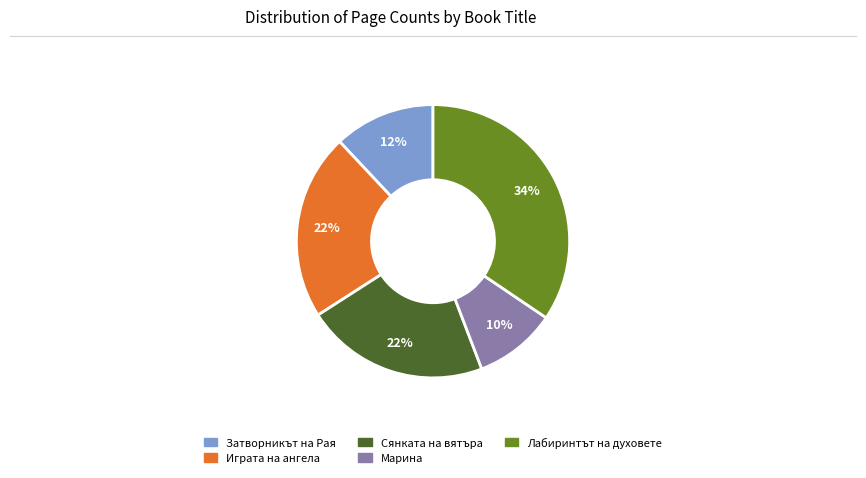

Combined, do Сянката на вятъра and Марина account for over 50%?

No